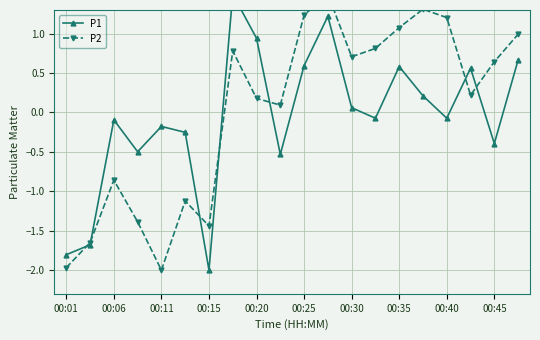

What is the smallest value displayed?

-2.0